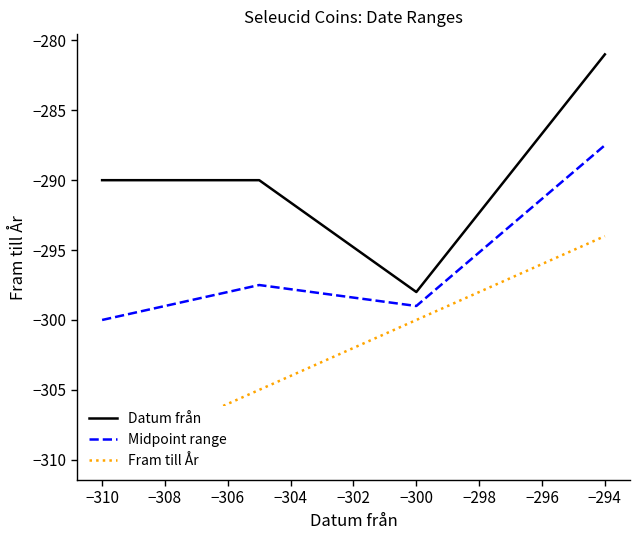

Which series has the largest total across all categories?

Datum från